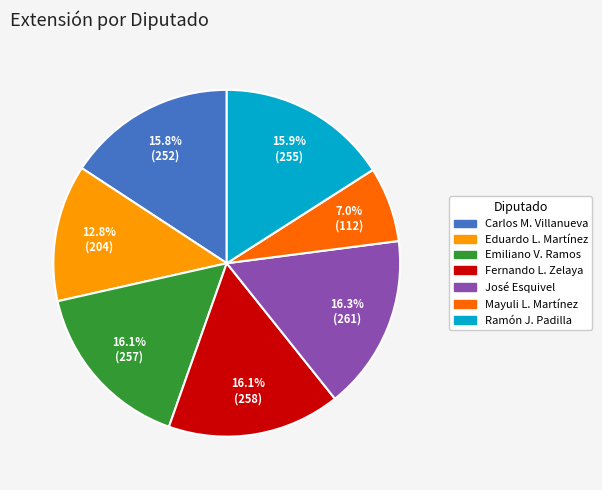

Do Ramón J. Padilla and Emiliano V. Ramos together represent more than half of the pie?

No